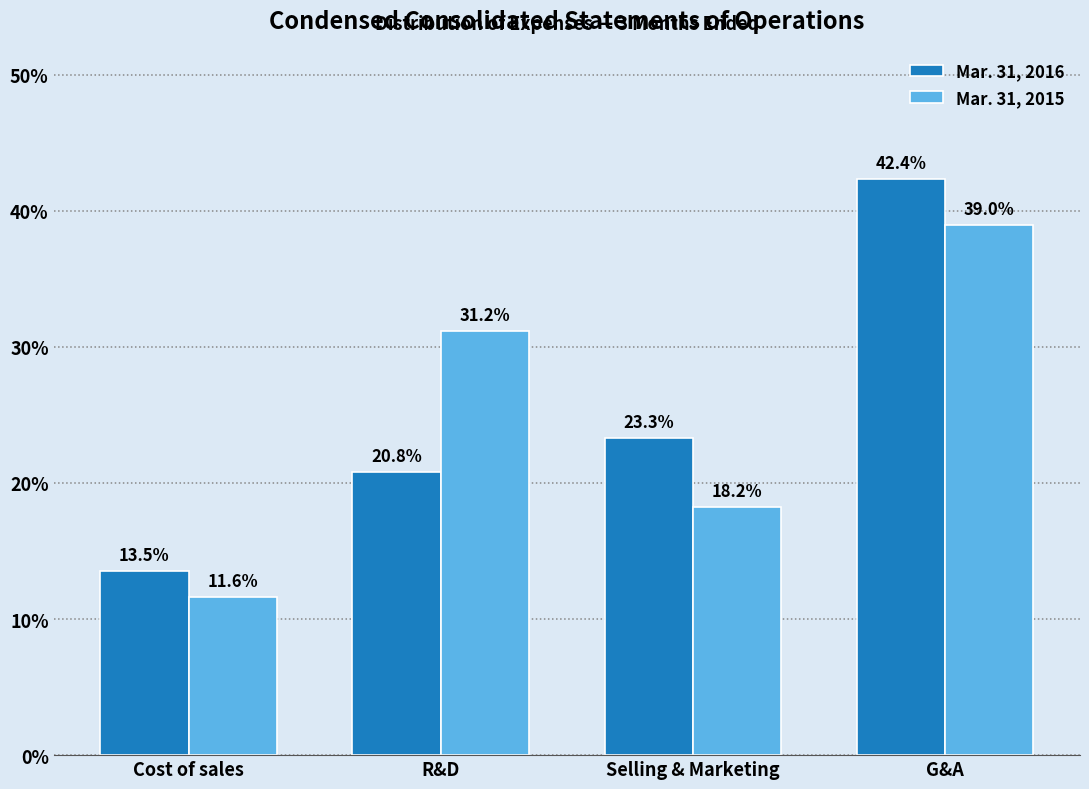

Reading left to right, extract all data points from this chart.

Mar. 31, 2016: Cost of sales=13.5	R&D=20.8	Selling & Marketing=23.3	G&A=42.4
Mar. 31, 2015: Cost of sales=11.6	R&D=31.2	Selling & Marketing=18.2	G&A=39.0